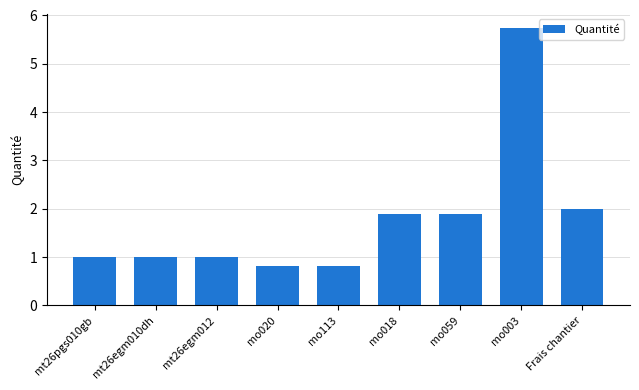

Are the bars horizontal?

No